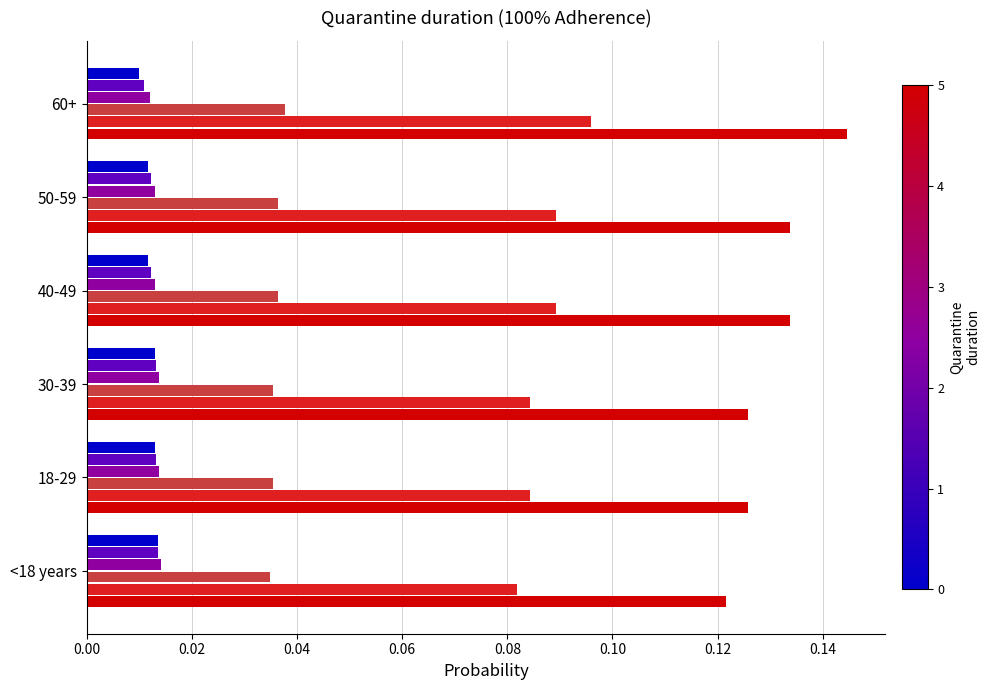

Which category has the highest value across all series?

60+